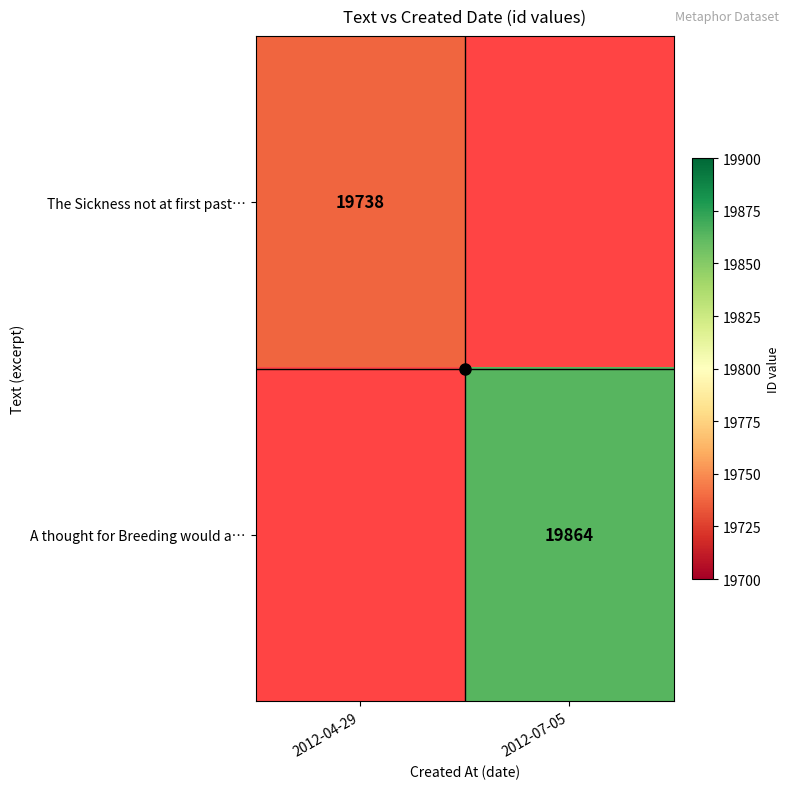

The value of A thought for Breeding would a… at 2012-07-05 is 19864. True or false?

True